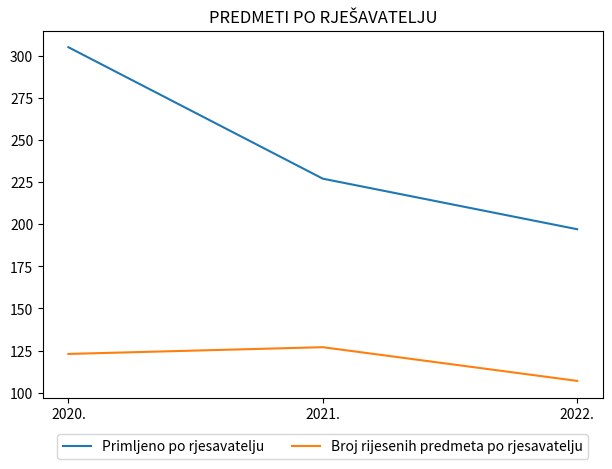

Is this an area chart (filled region under the line)?

No